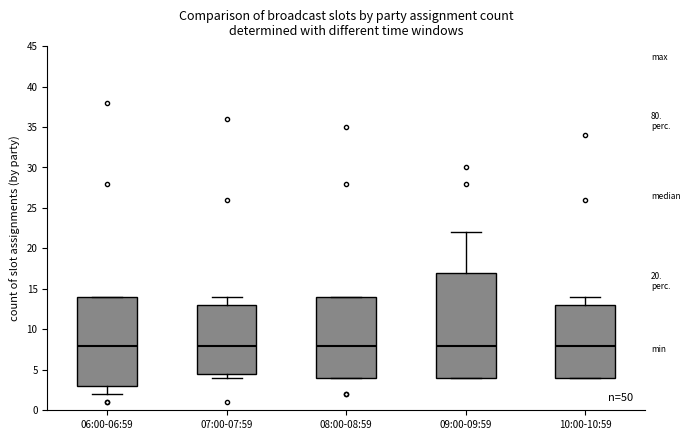

Where is the lower edge of the box for 07:00-07:59 on the y-axis? The values are not printed on the chart, so give them approximately, as read against the axis.

4.5